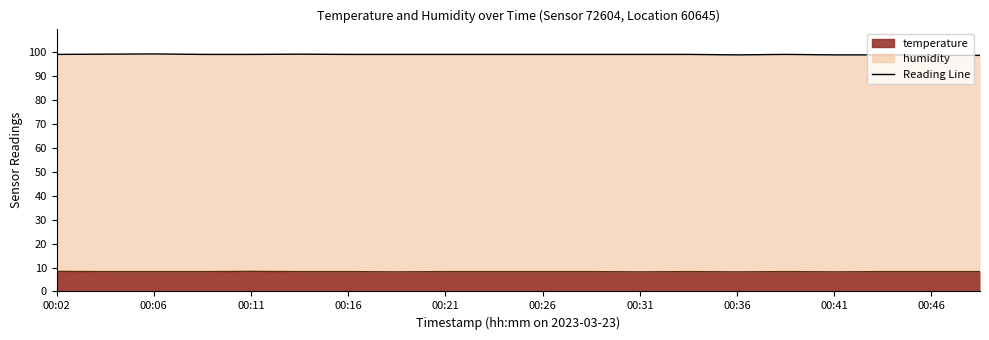

What is the approximate value of temperature at 00:19?

8.2